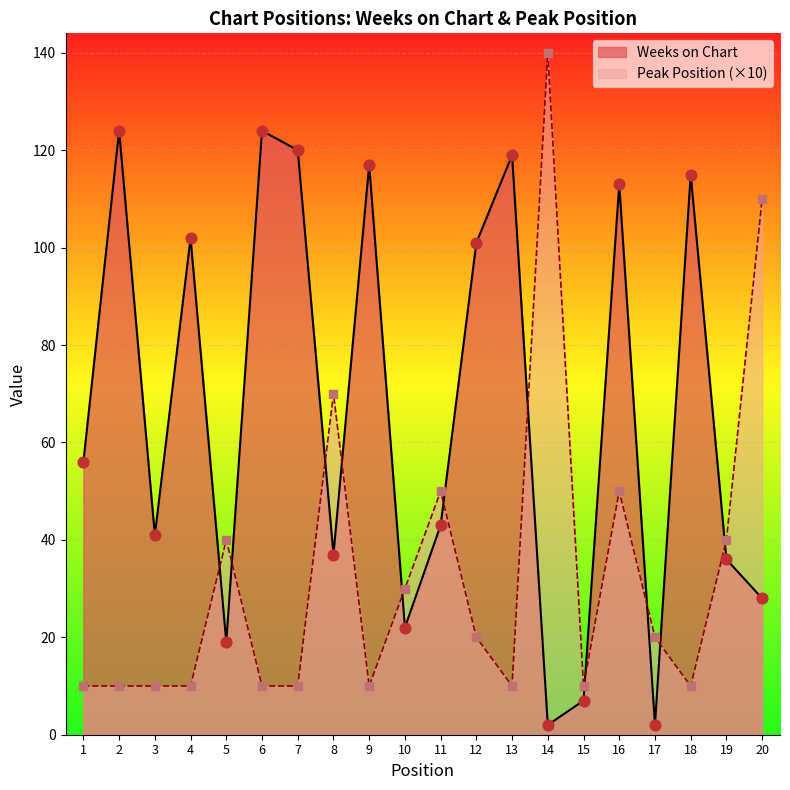

Which series contains the lowest Y value?

Weeks on Chart